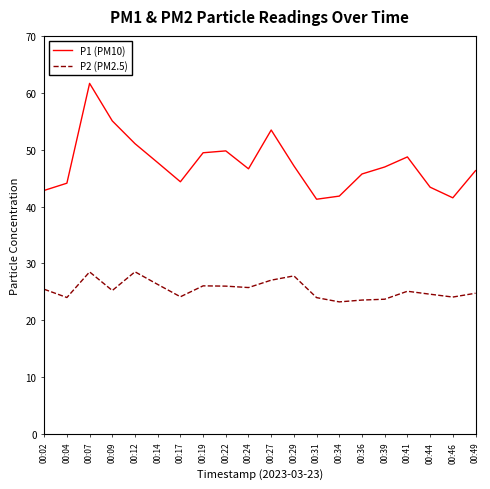

True or false: P1 (PM10) and P2 (PM2.5) intersect in this chart.

False